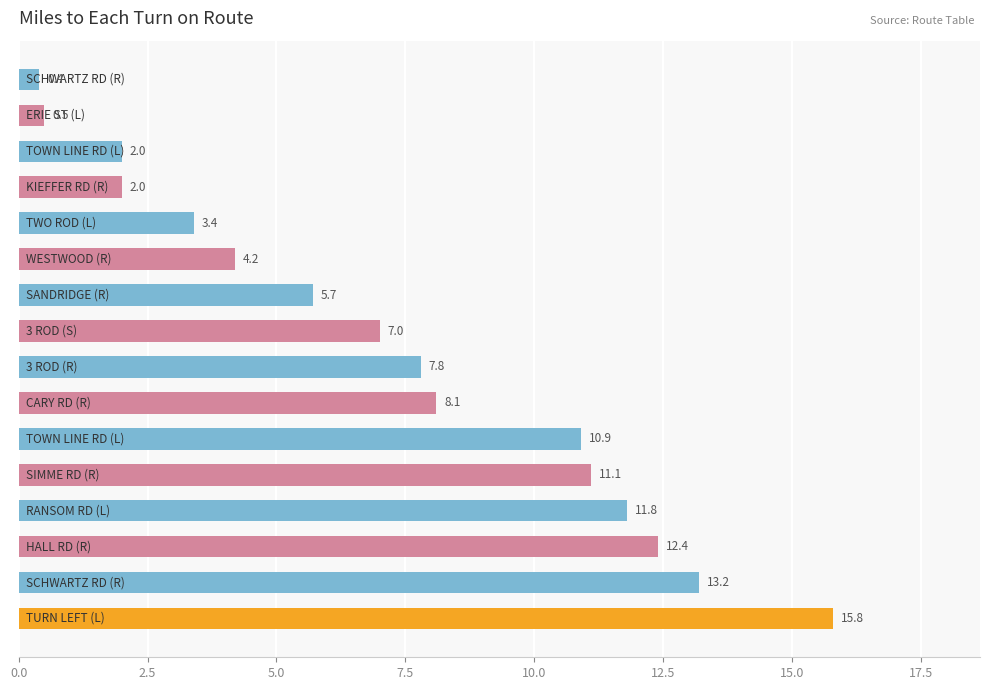

What is the difference between the maximum and minimum values?

15.4